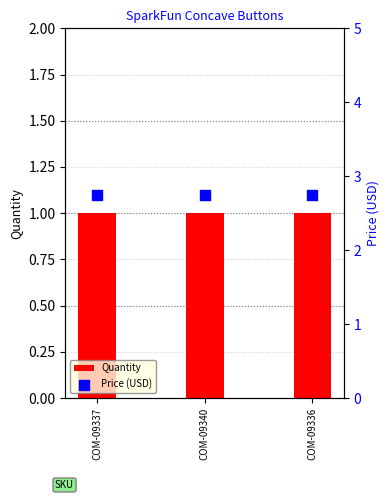

What is the total value across all series at COM-09336?

3.8